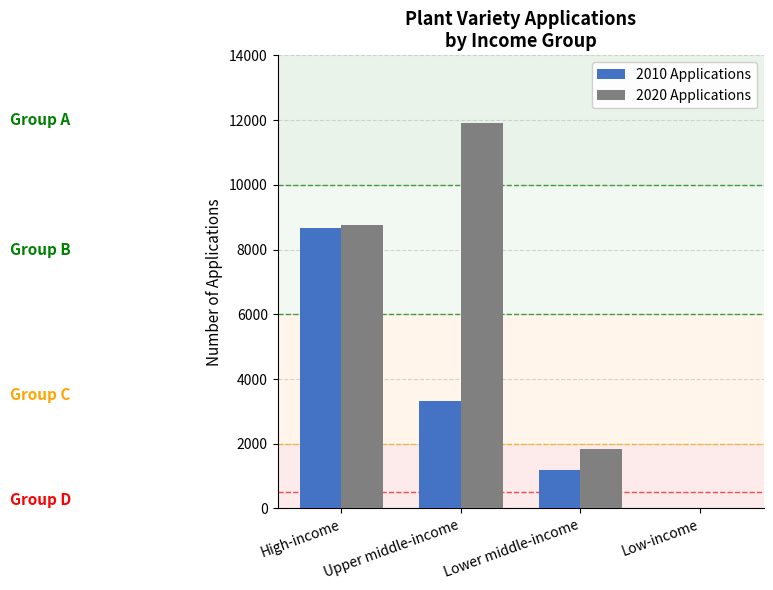

The 2010 Applications series shows 3499 at High-income. True or false?

False